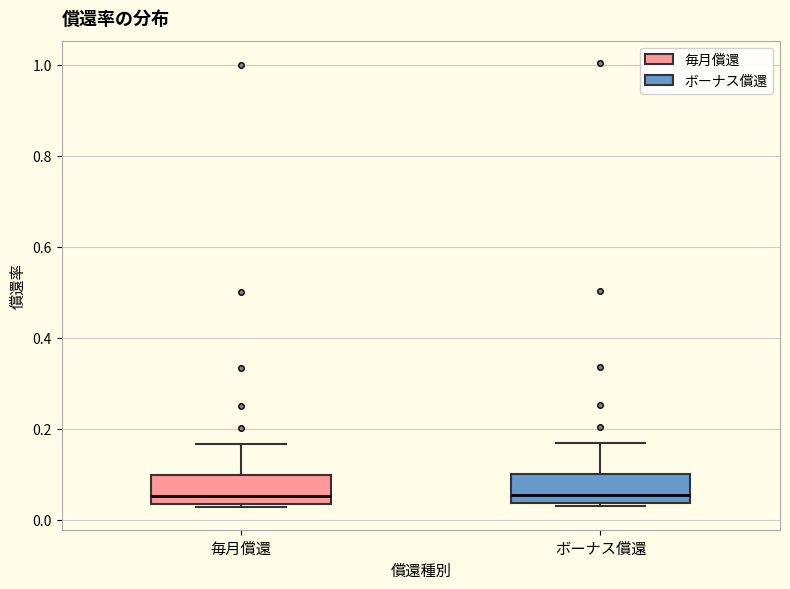

Reading left to right, read every box against the y-axis: the position of its median line, the range the box covers, and the ends of its whiskers. The values are not printed on the chart, so give them approximately, as read against the axis.

毎月償還: median 0.06, box 0.04 to 0.10, whiskers 0.02 to 0.16
ボーナス償還: median 0.06, box 0.04 to 0.10, whiskers 0.02 to 0.16